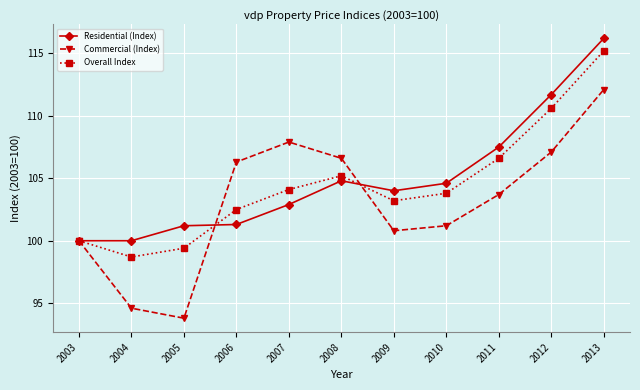

Which label corresponds to the smallest value in the chart?

2005